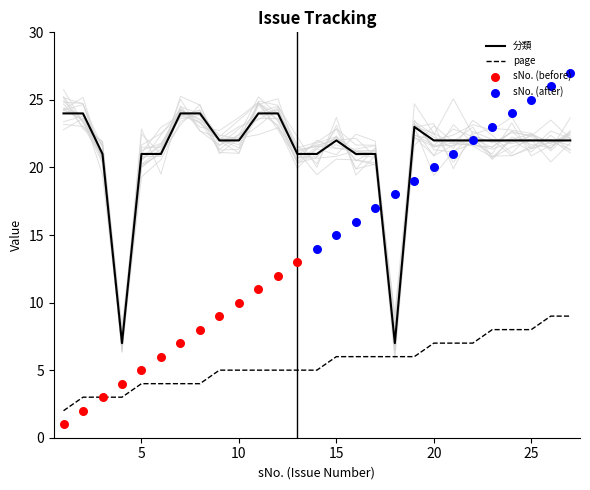

Which series has the largest total across all categories?

分類